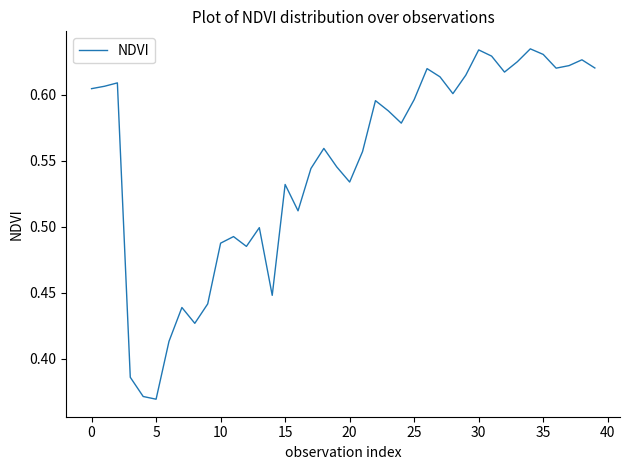

What is the difference between the maximum and minimum values?

0.3